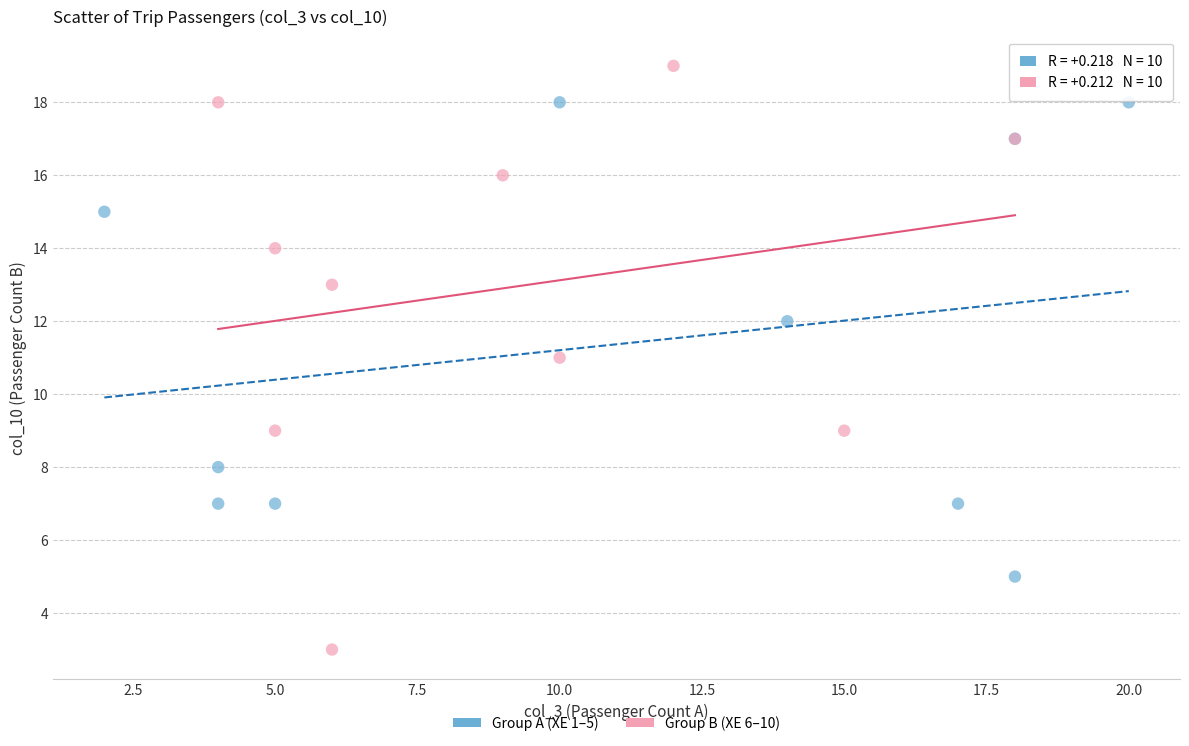

Which series has the widest spread of Y values?

Group B (XE 6–10)